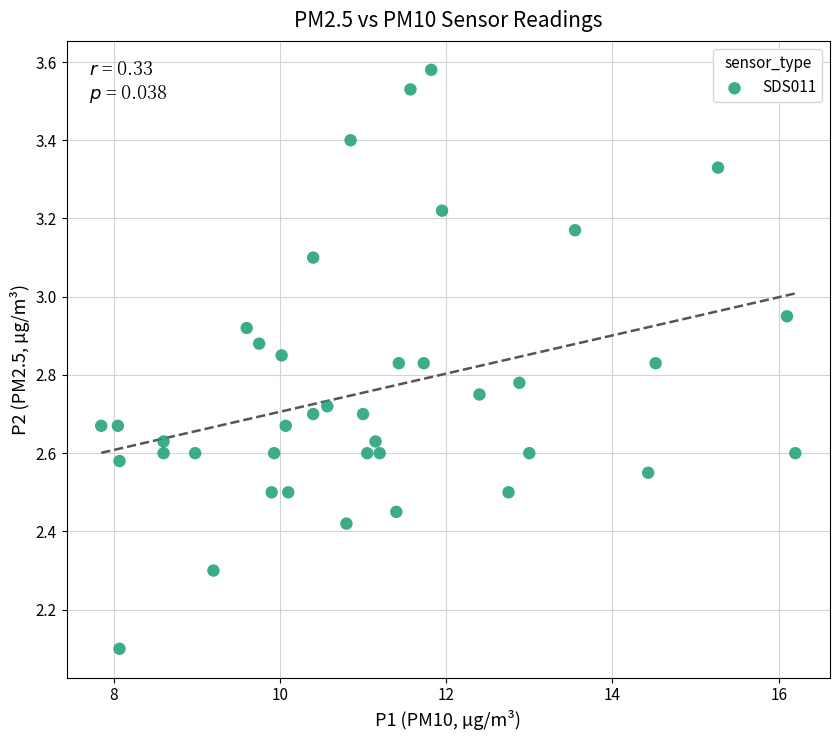

What is the range of Y values (max minus min)?

1.5